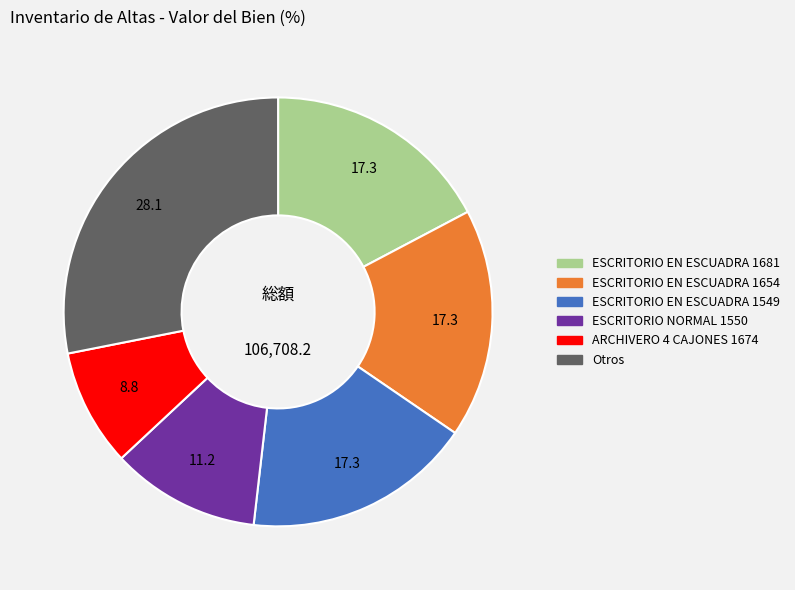

Does any single category account for the majority?

No